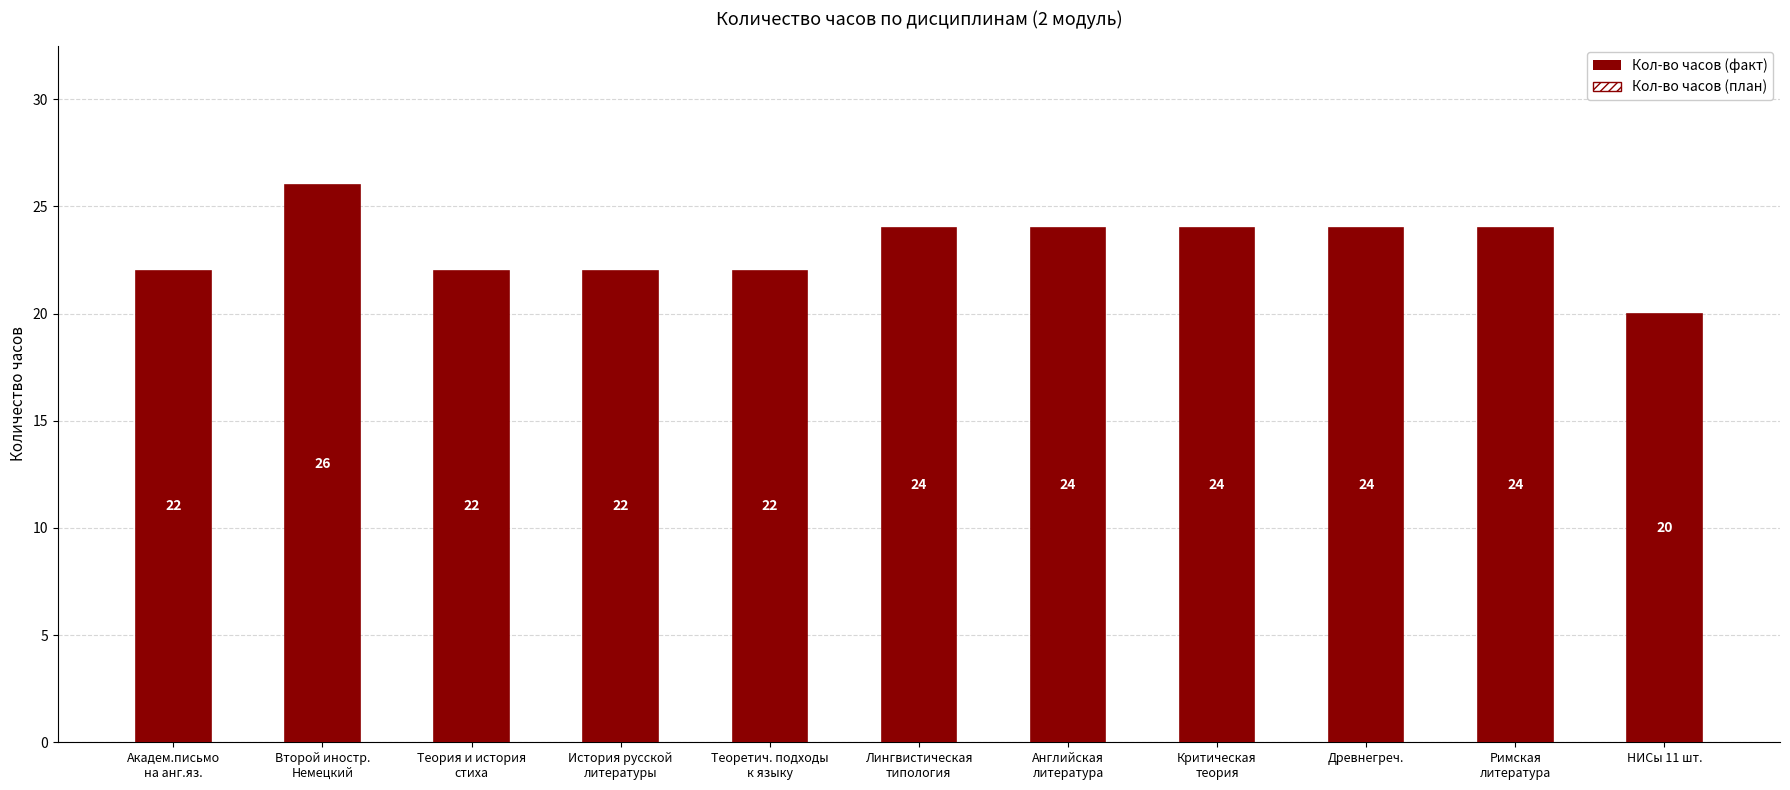

How many categories are shown in the chart?

11